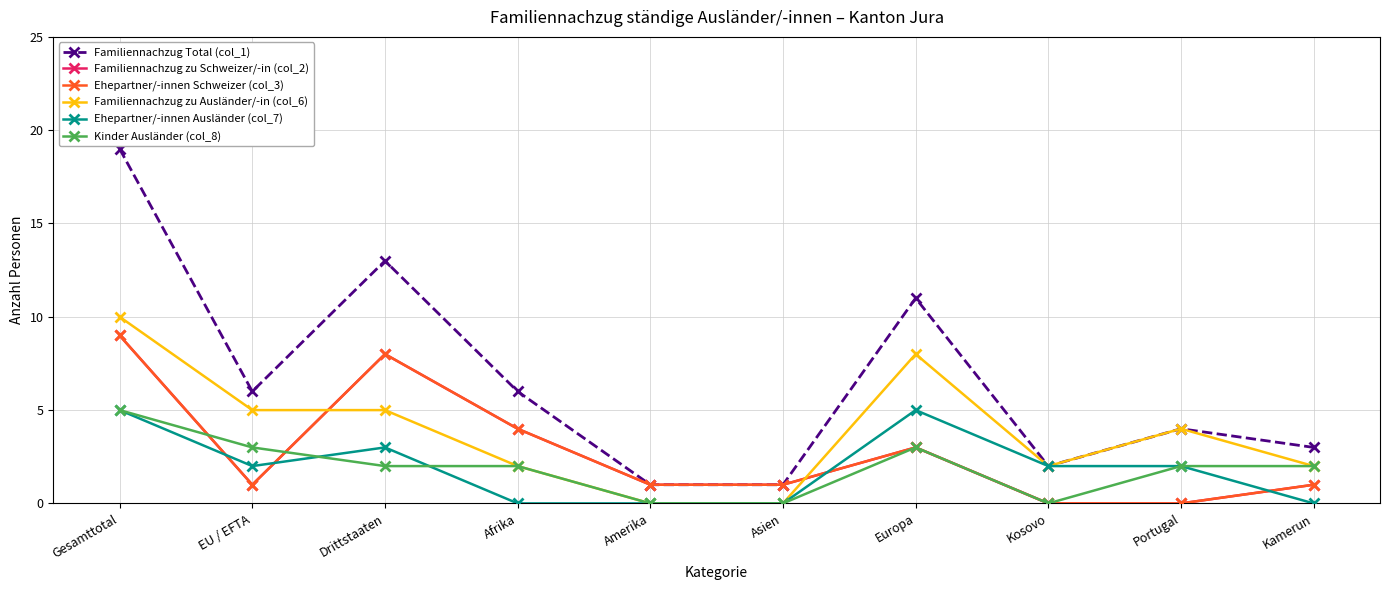

True or false: Familiennachzug Total (col_1) and Familiennachzug zu Schweizer/-in (col_2) intersect in this chart.

False